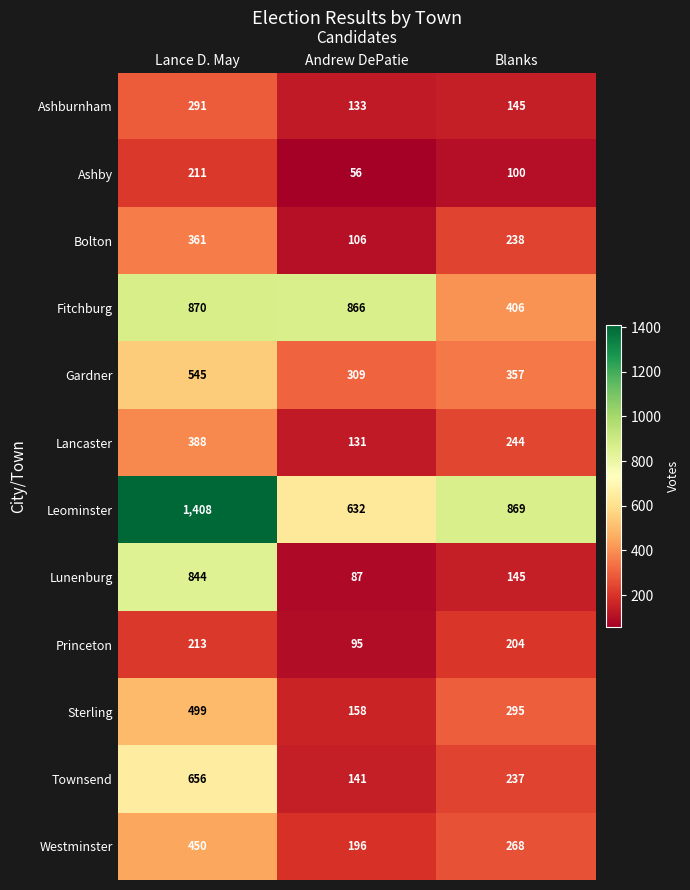

What is the sum of all Leominster values?

2909